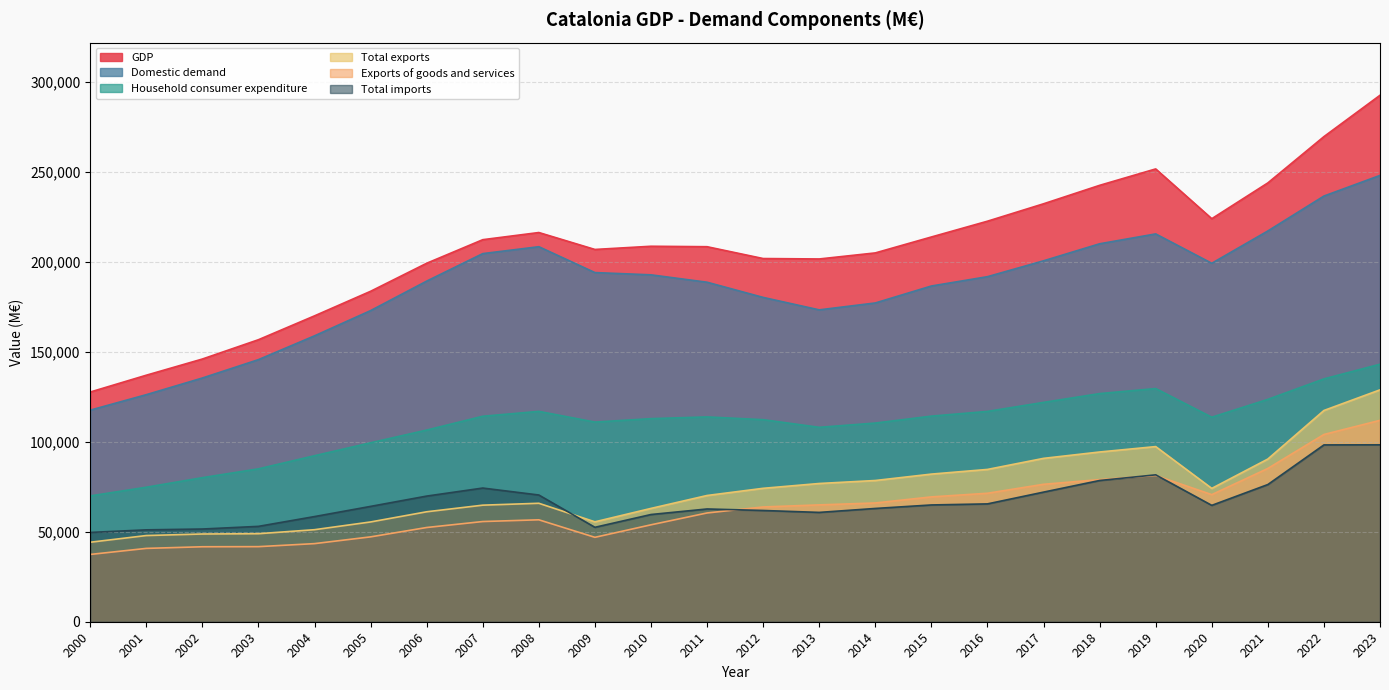

Which label corresponds to the smallest value in the chart?

2000